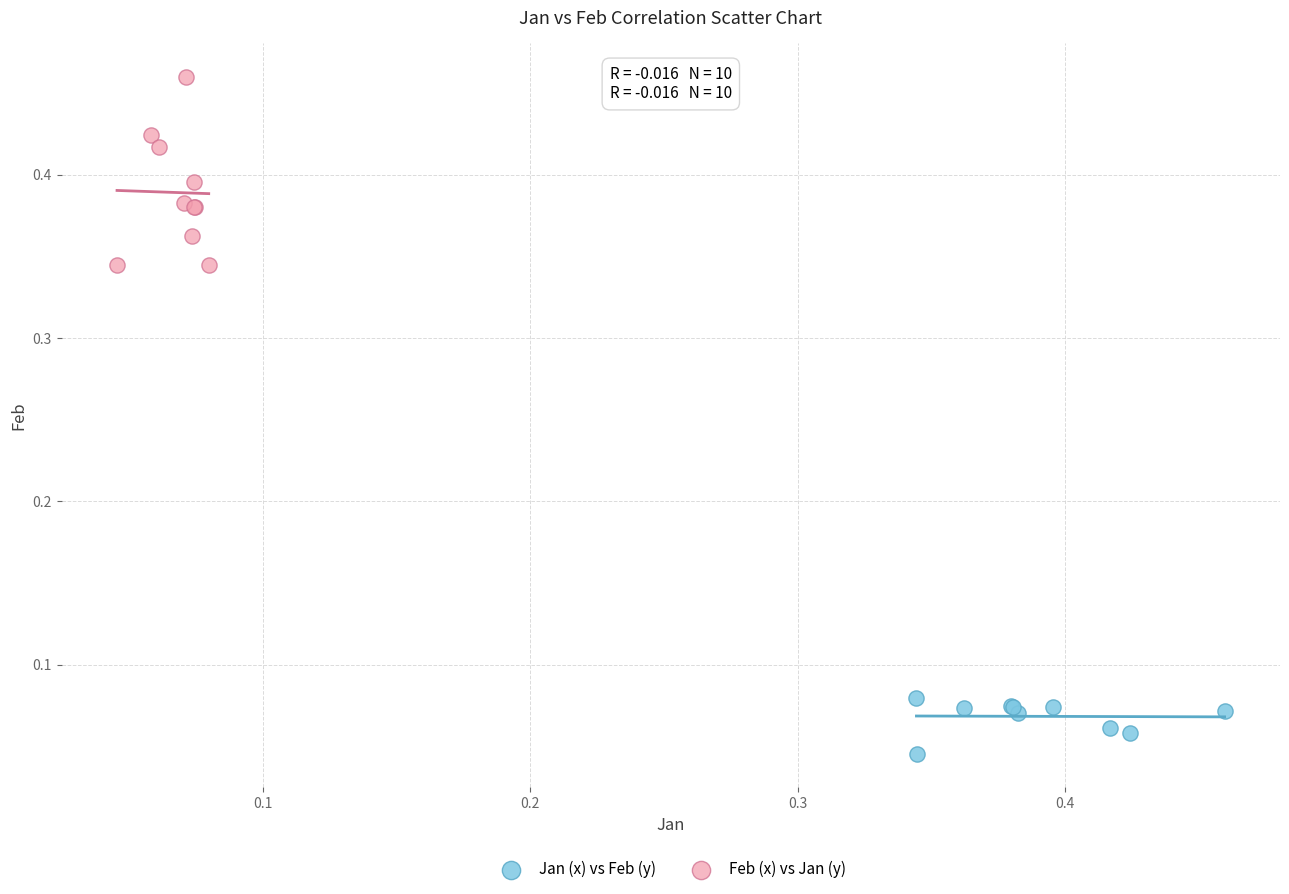

Which series reaches the maximum Y coordinate?

Feb (x) vs Jan (y)